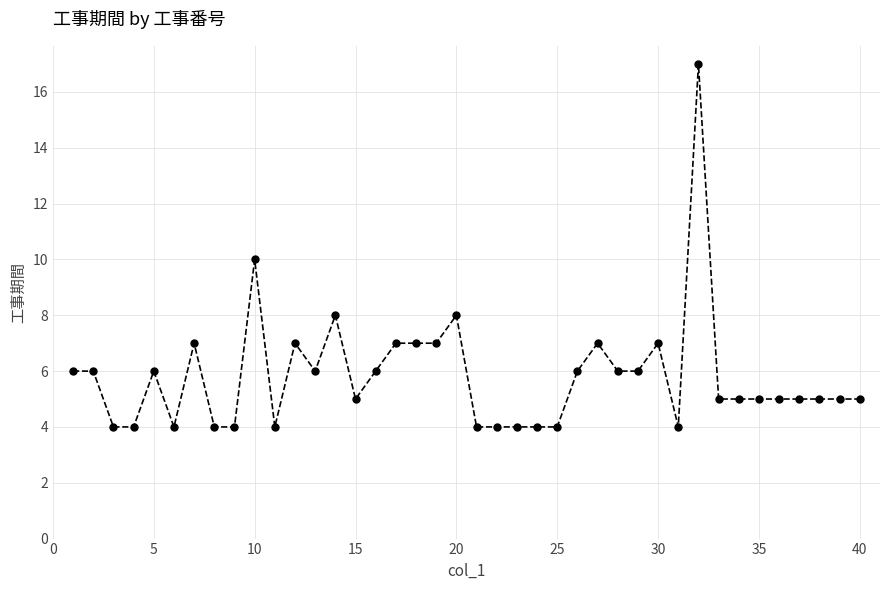

What is the difference between the maximum and minimum values?

13